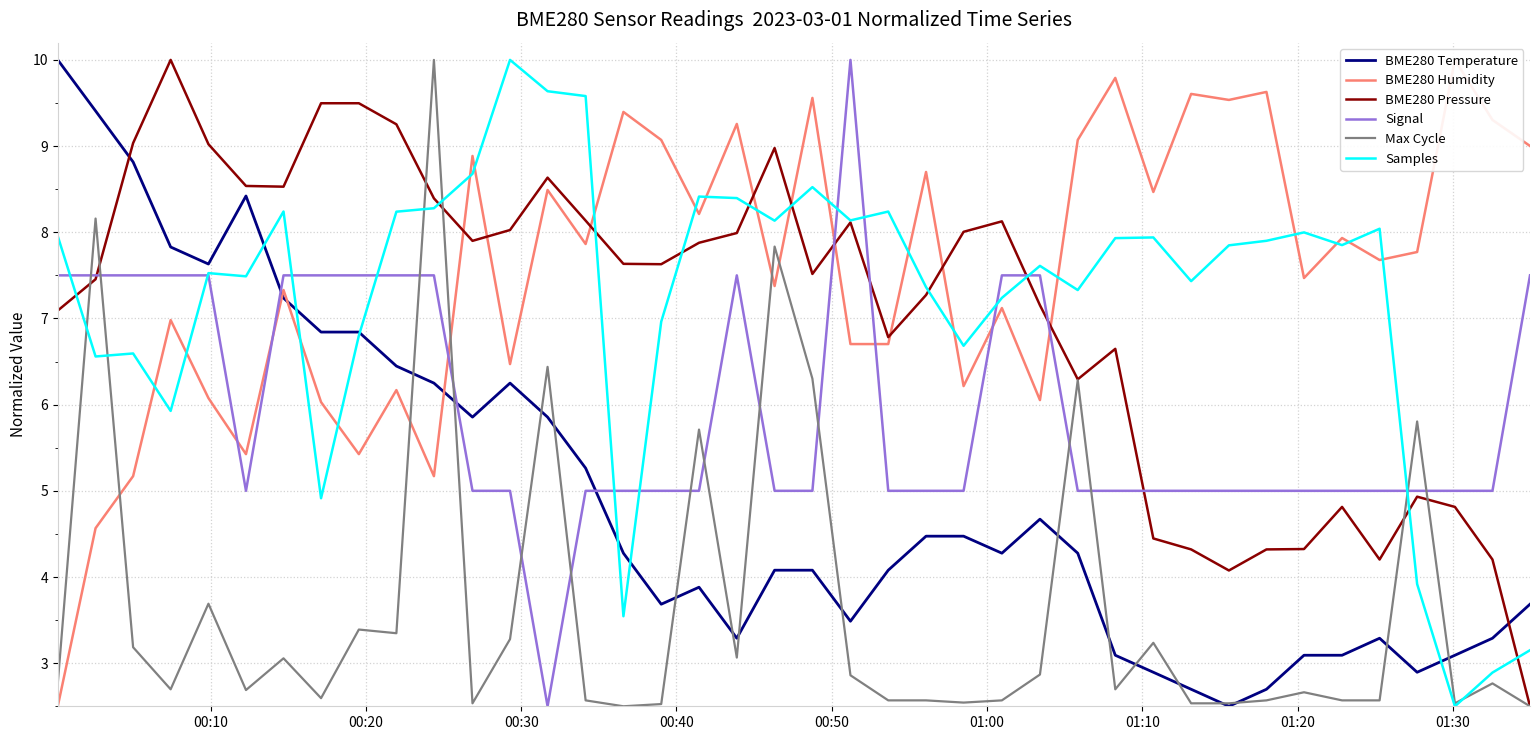

How many categories are shown in the chart?

40